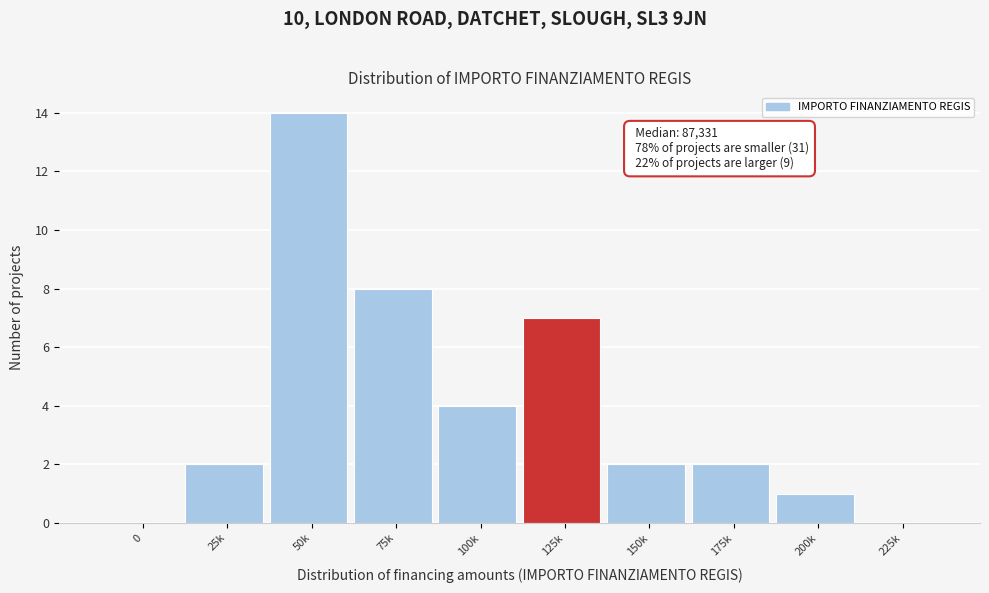

Reading left to right, extract all data points from this chart.

0=0	25k=2	50k=14	75k=8	100k=4	125k=7	150k=2	175k=2	200k=1	225k=0